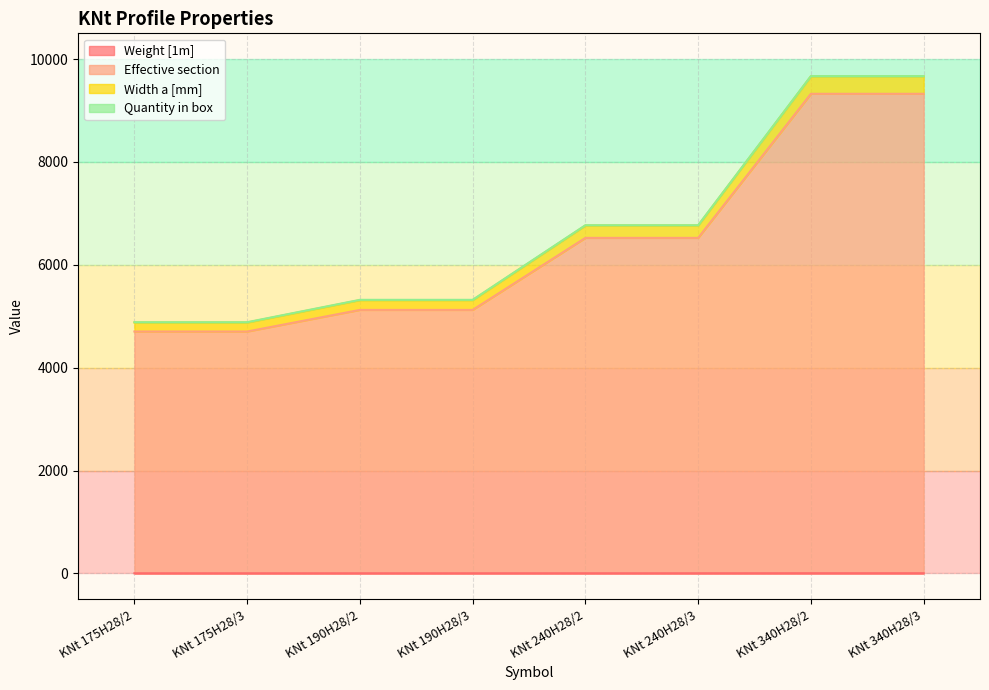

What is the label of the 2nd point from the left?

KNt 175H28/3